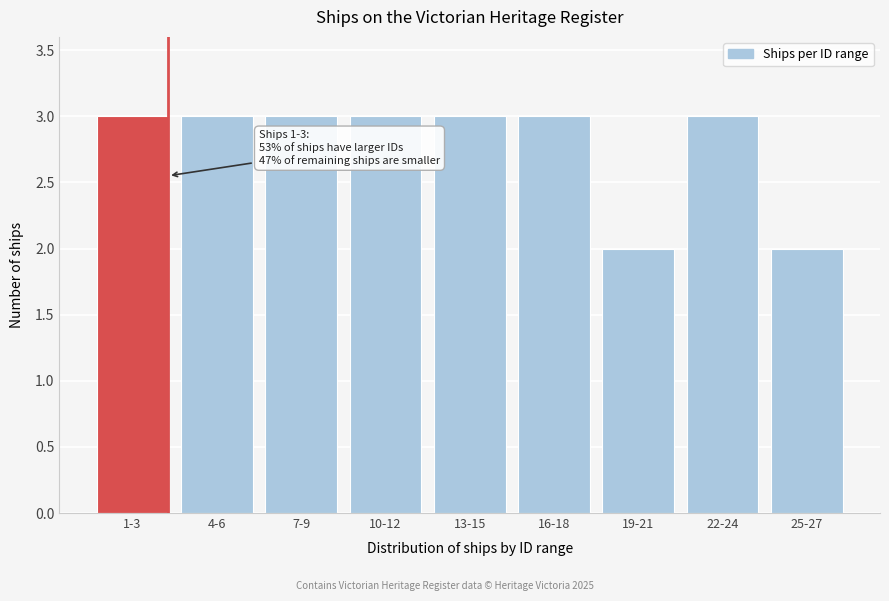

Reading left to right, transcribe all the data shown in this chart.

1-3=3	4-6=3	7-9=3	10-12=3	13-15=3	16-18=3	19-21=2	22-24=3	25-27=2